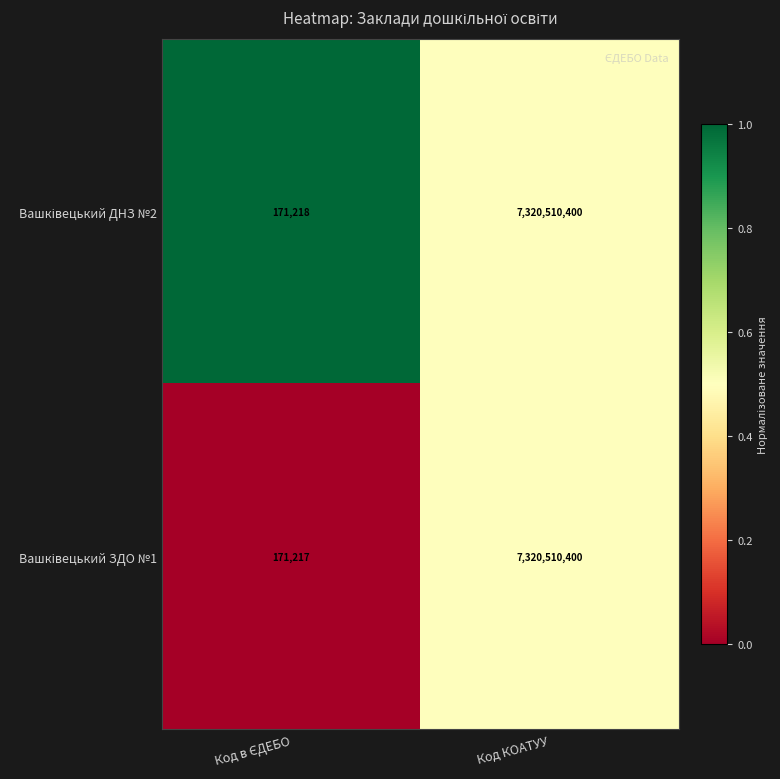

Which label corresponds to the largest value in the chart?

Код КОАТУУ